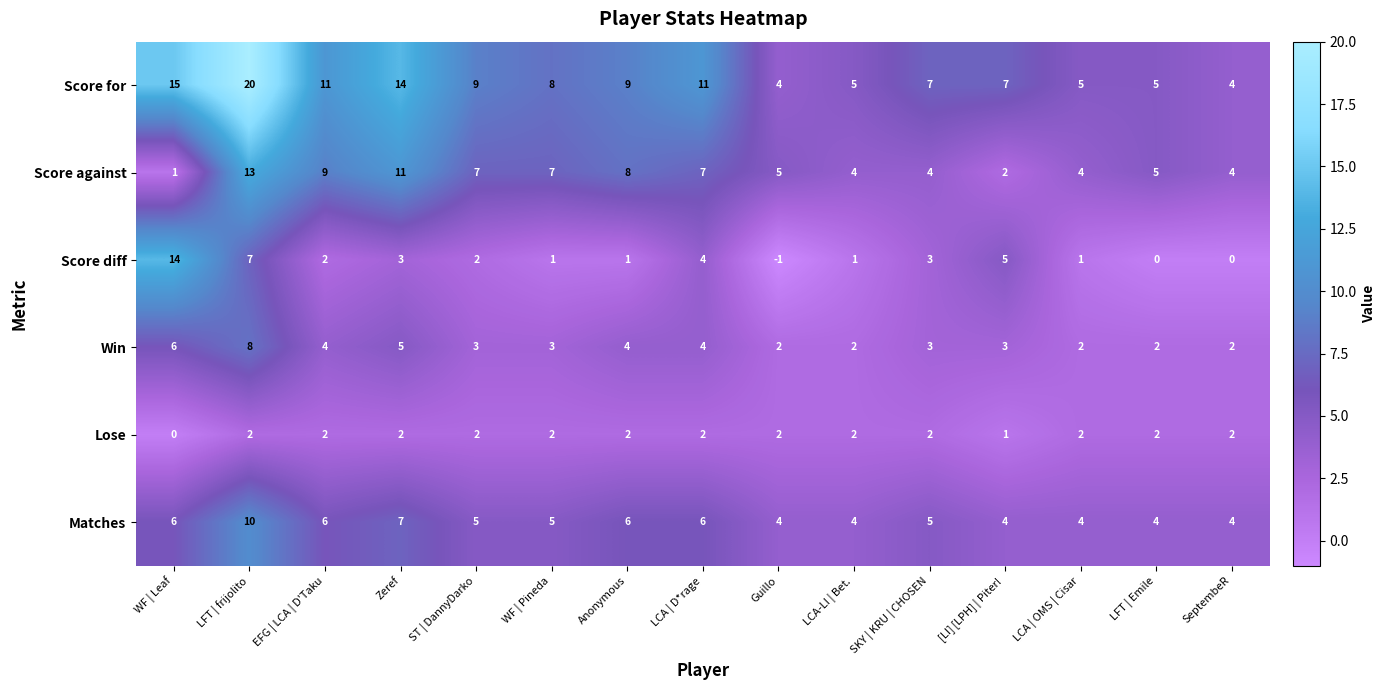

Which series changed the most between EFG | LCA | D'Taku and SKY | KRU | CHOSEN?

row_1